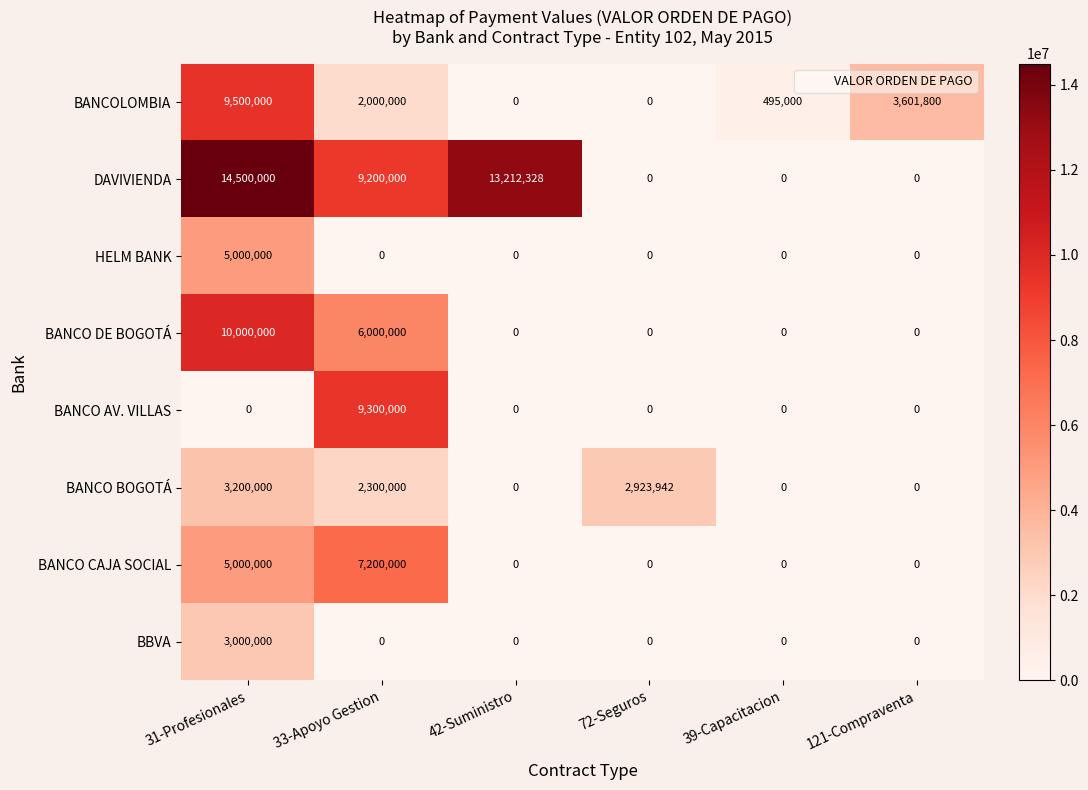

At how many categories does at least one series exceed 8990229?

3